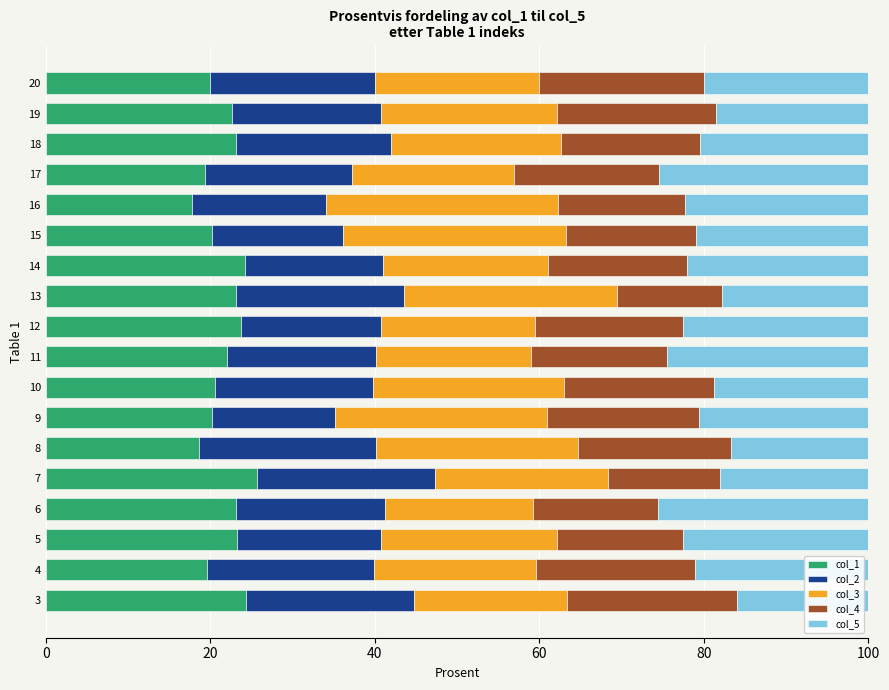

Is it true that col_1 equals 25.3 at 17?

False